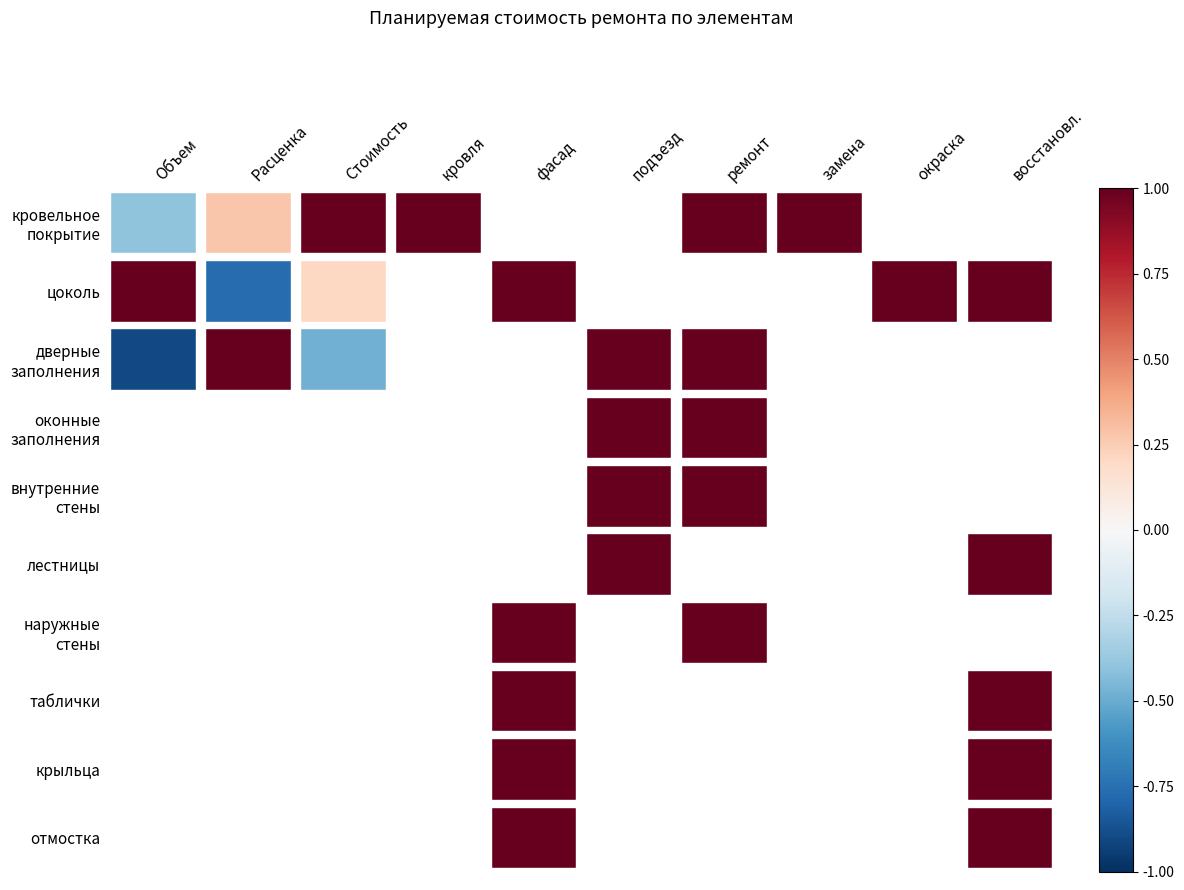

What is the sum of the цоколь values at Расценка and окраска?

0.2